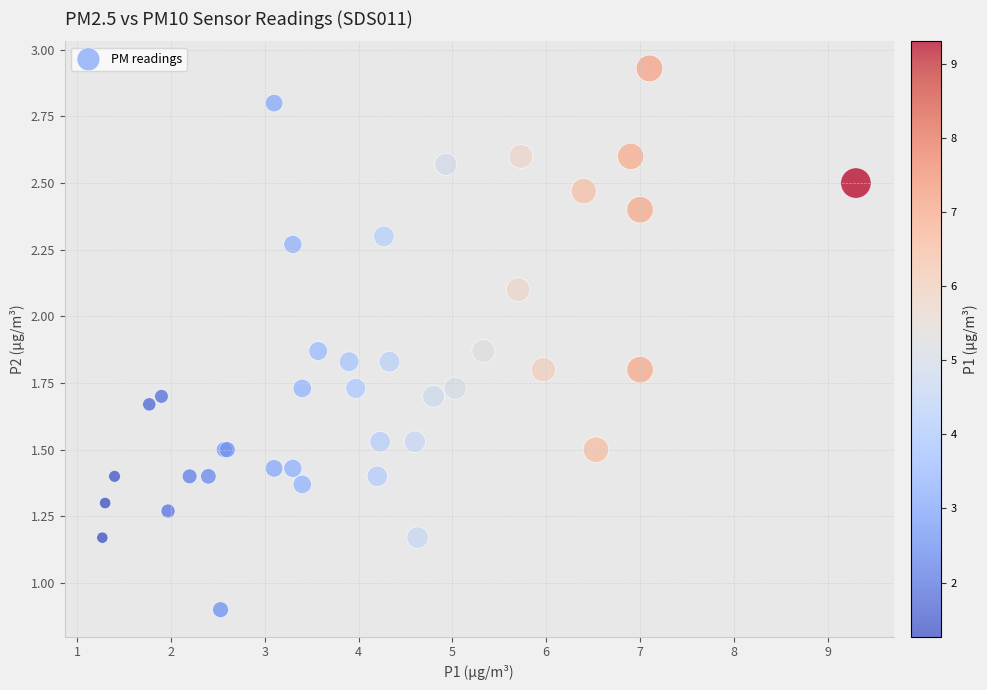

What Y value in the scatter plot is closest to 1?

0.9